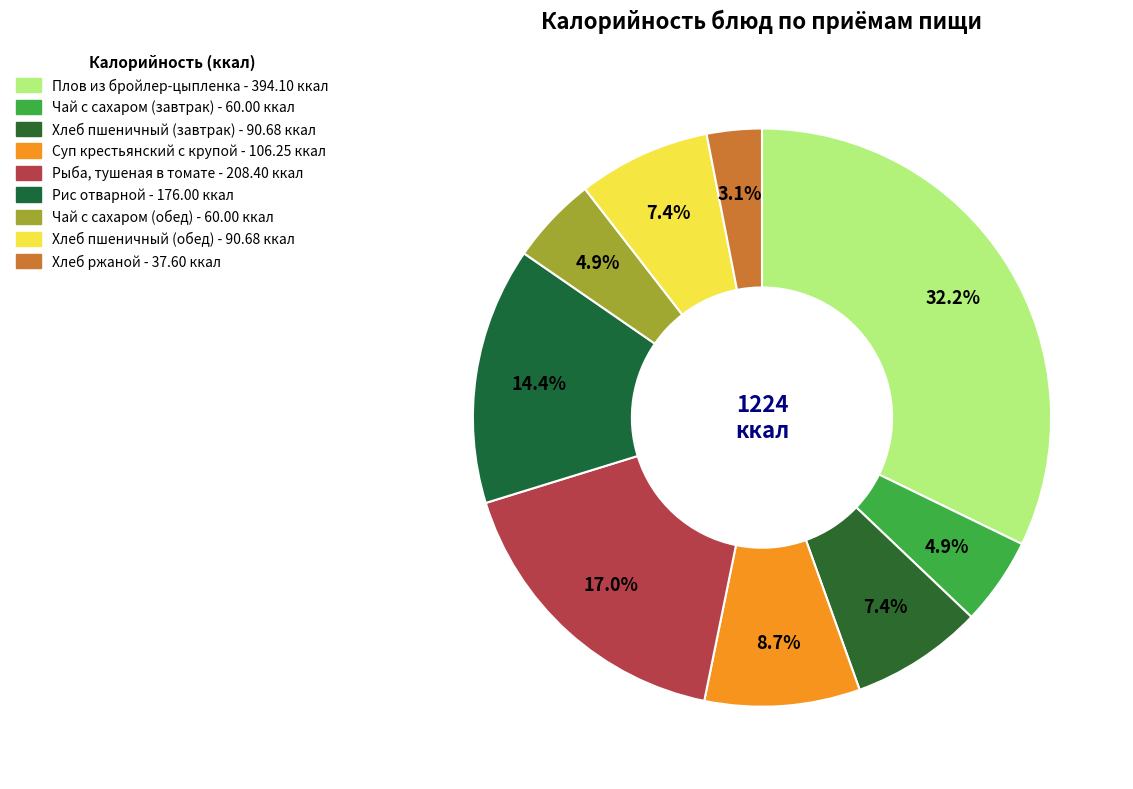

How many slices are in this pie chart?

9